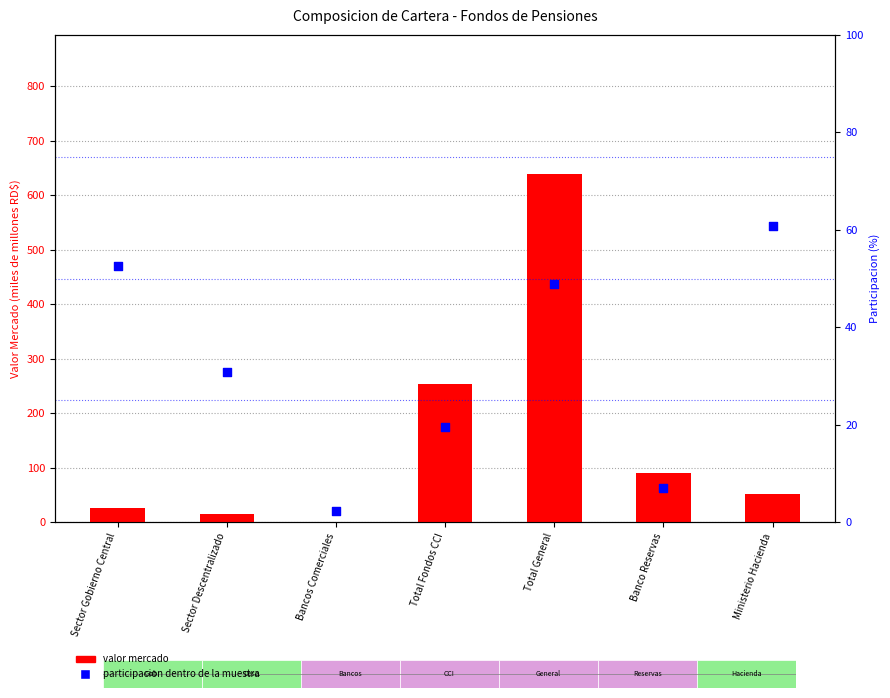

What is the total value across all series at Total Fondos CCI?

273.4